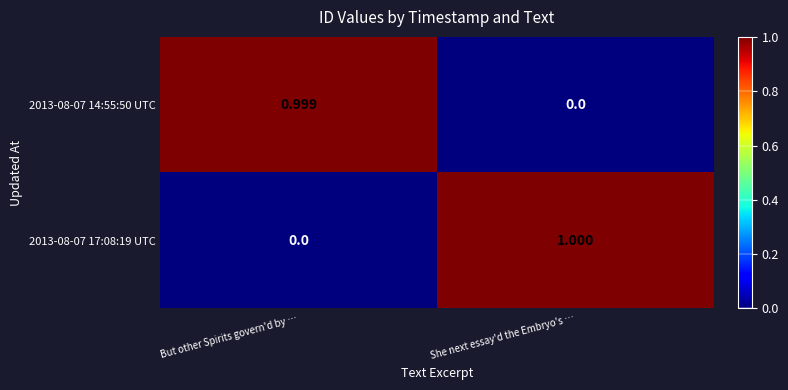

At which category is the sum across all series the highest?

She next essay'd the Embryo's …